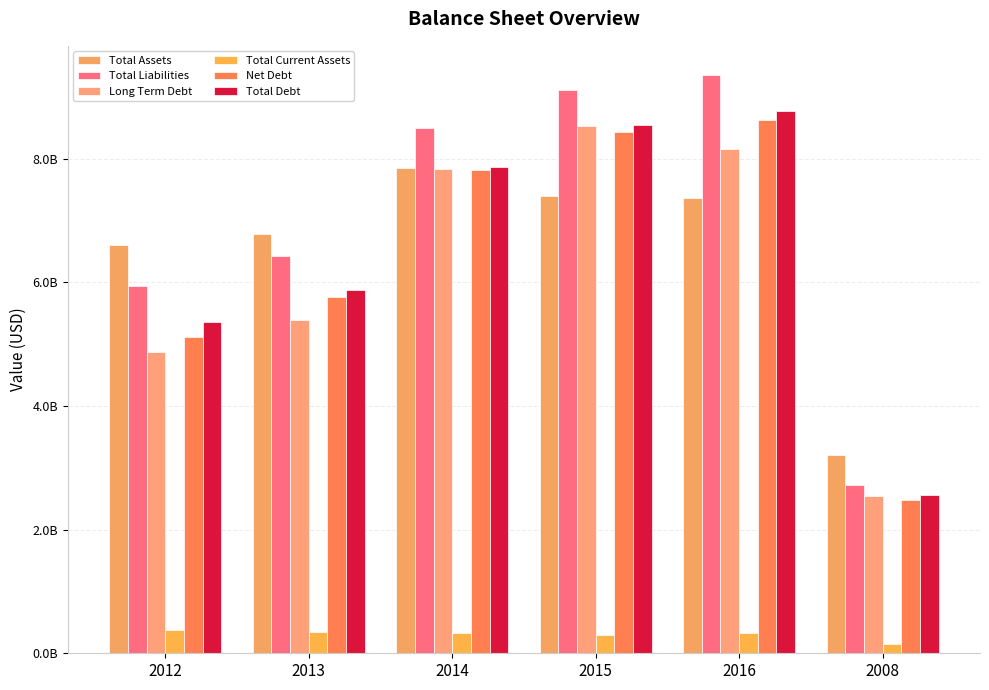

Read the Long Term Debt value at 2016.

8148426000